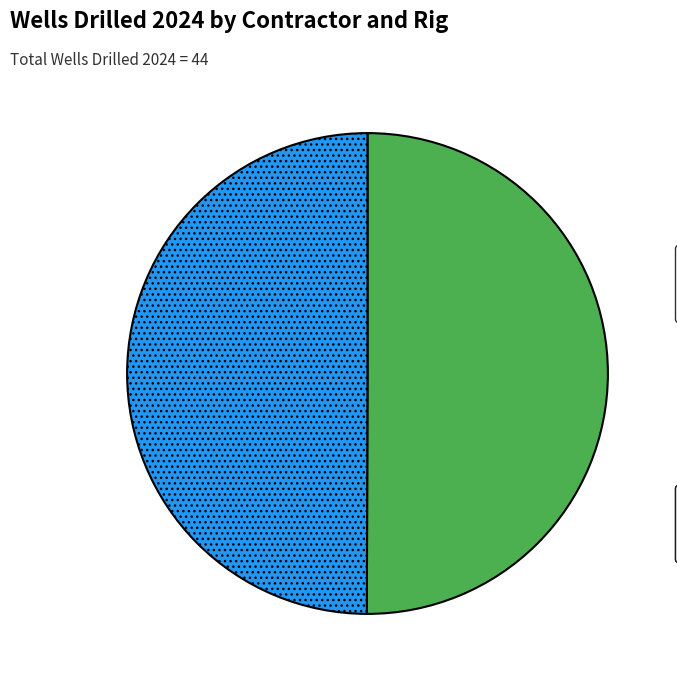

Count the number of slices in the pie.

2